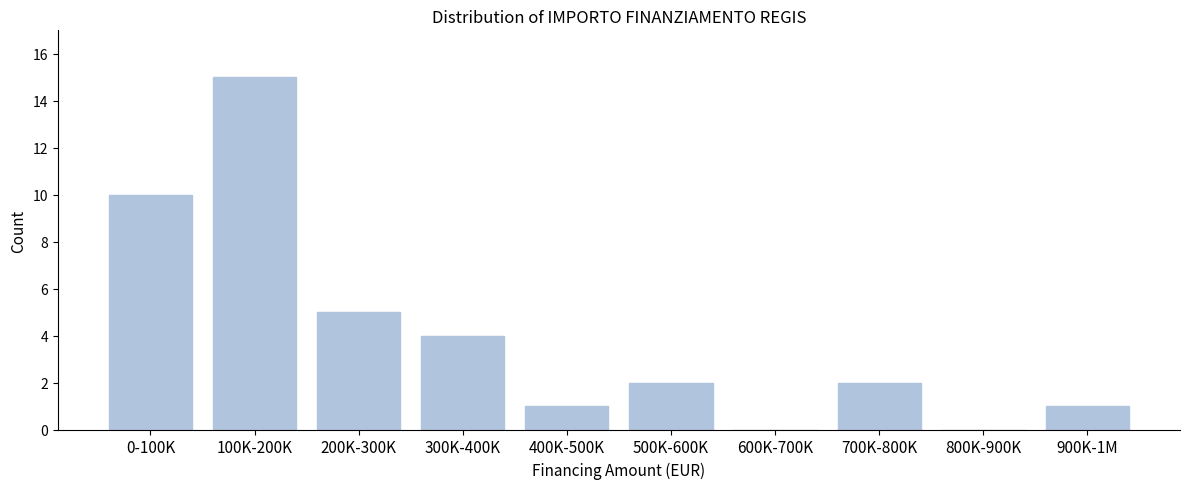

Reading left to right, list all the values displayed in this chart.

0-100K=10	100K-200K=15	200K-300K=5	300K-400K=4	400K-500K=1	500K-600K=2	600K-700K=0	700K-800K=2	800K-900K=0	900K-1M=1